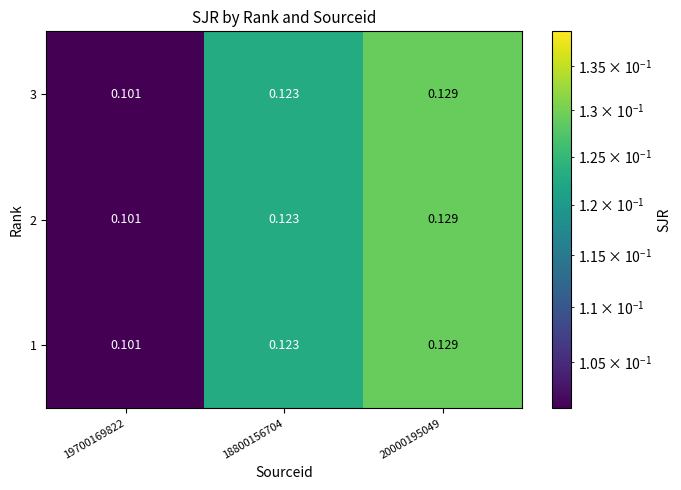

Which label corresponds to the smallest value in the chart?

19700169822